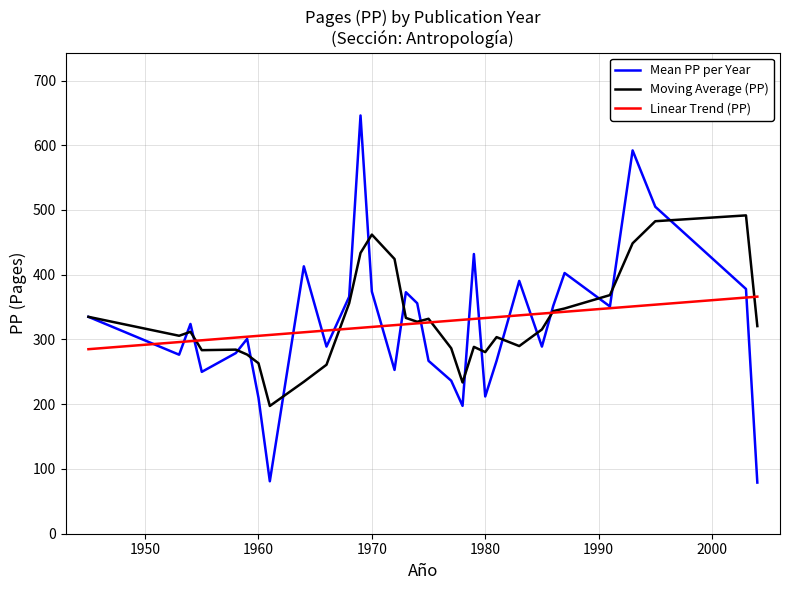

What is the highest value of the Mean PP per Year series?

646.0